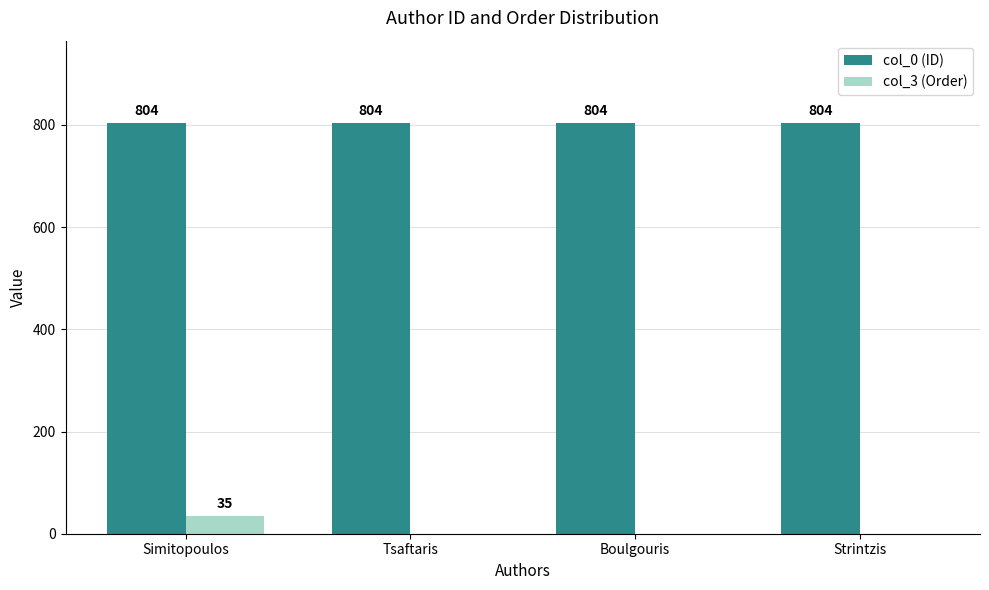

Which series changed the most between Simitopoulos and Tsaftaris?

col_3 (Order)